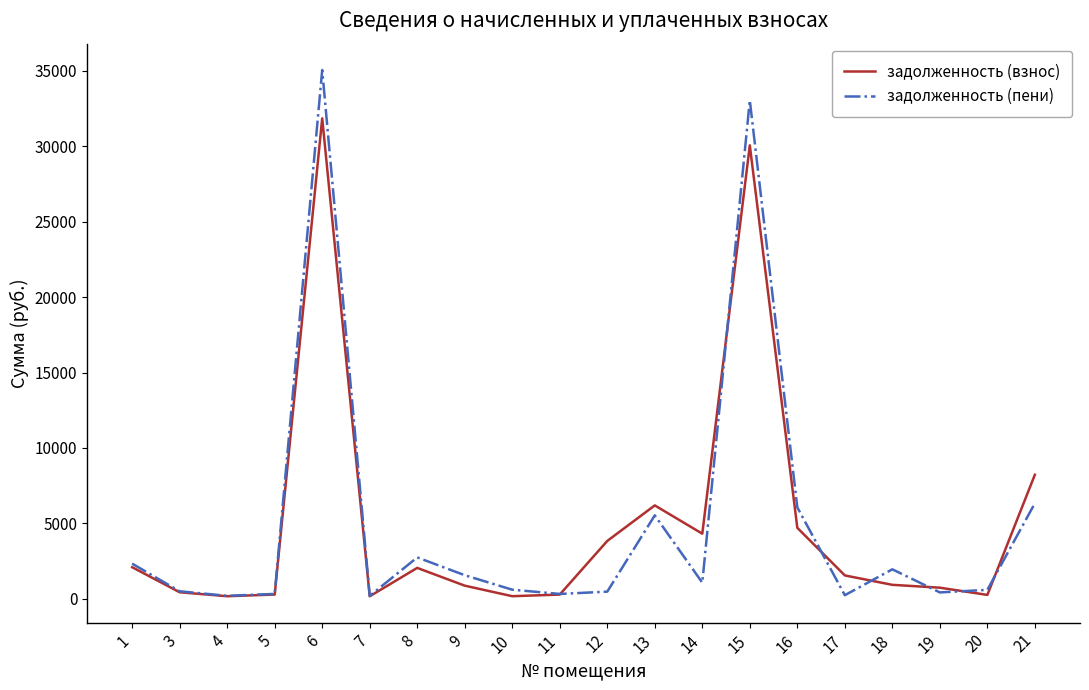

What are all the series names shown in the legend?

задолженность (взнос), задолженность (пени)